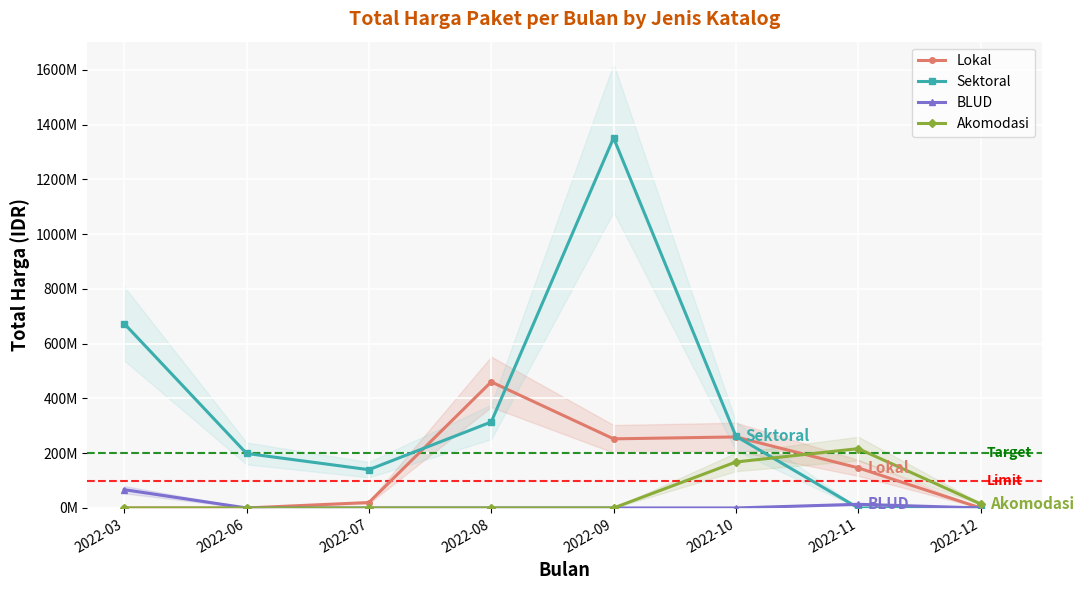

Rank the series at 2022-08 from highest to lowest value.

Lokal, Sektoral, BLUD, Akomodasi